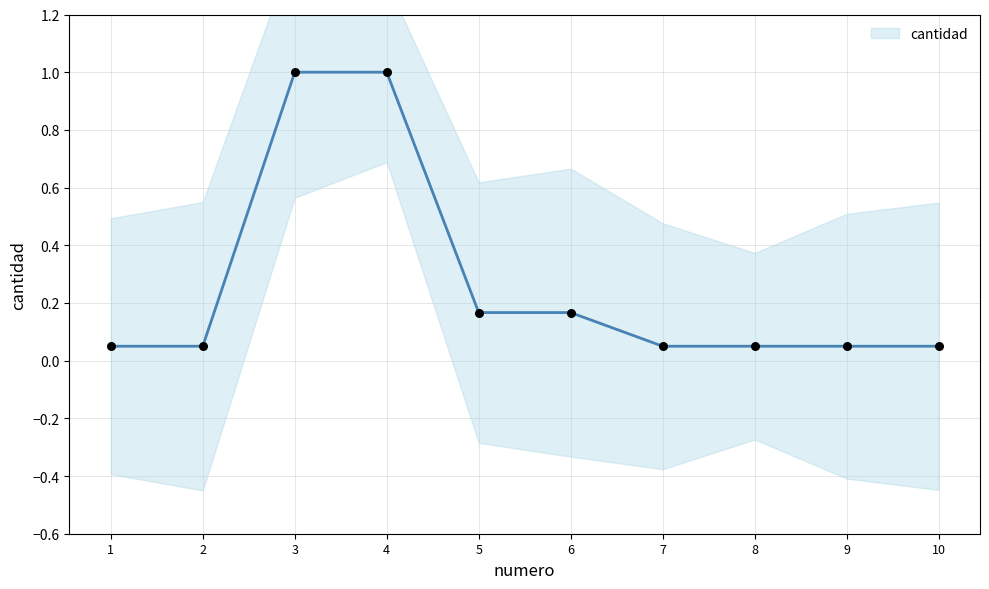

Which has a higher value, 8 or 4?

4